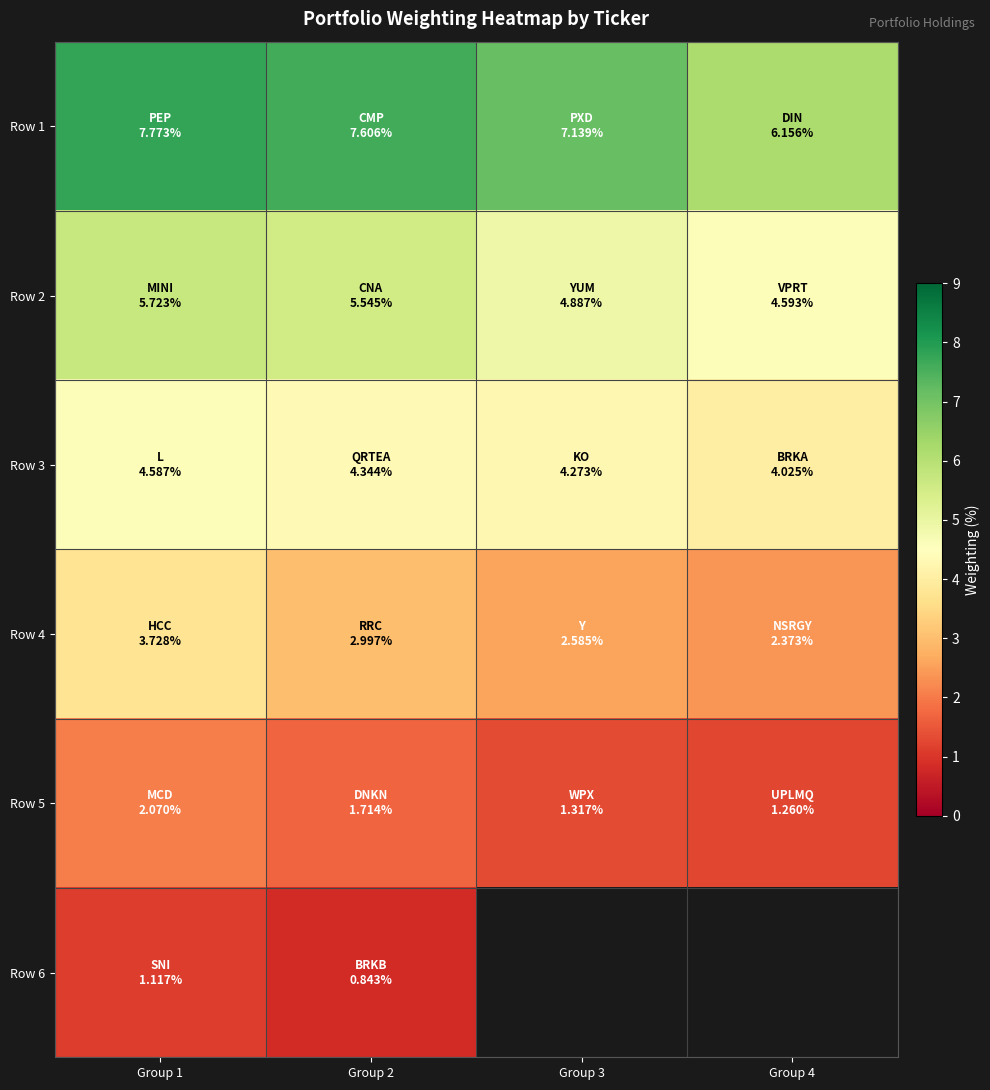

What is the maximum value for Row 1?

7.8